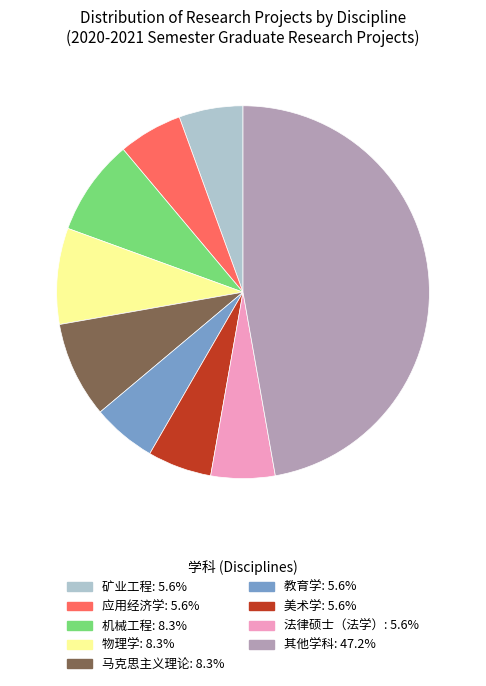

Does any single category account for the majority?

No